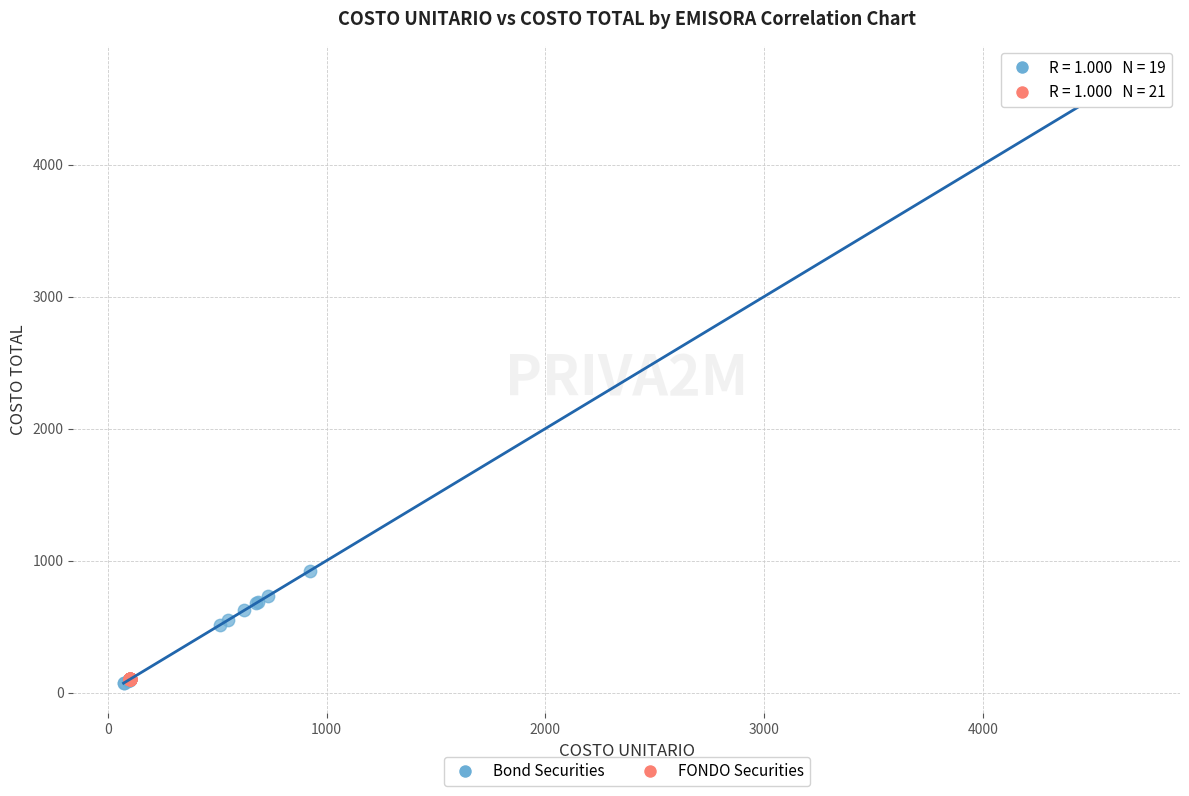

Which series has the widest spread of Y values?

Bond Securities